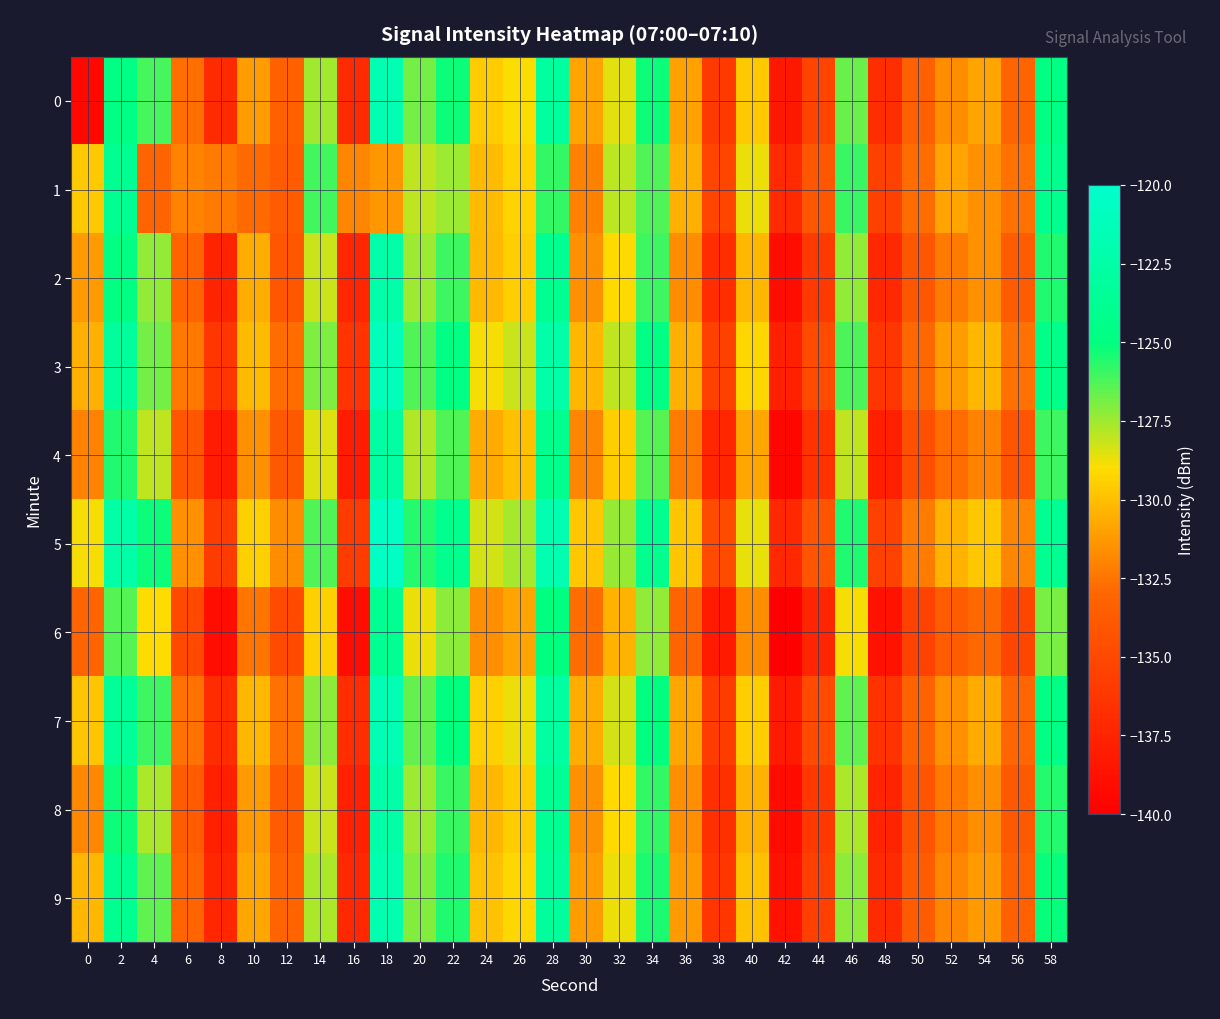

What is the smallest value displayed?

-140.4